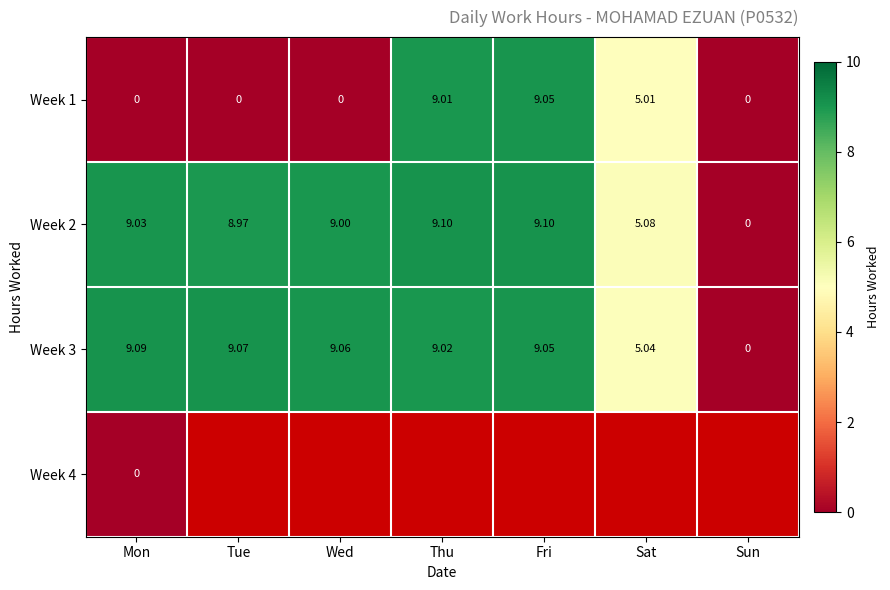

What is the spread (max minus min) of values at Thu?

0.1